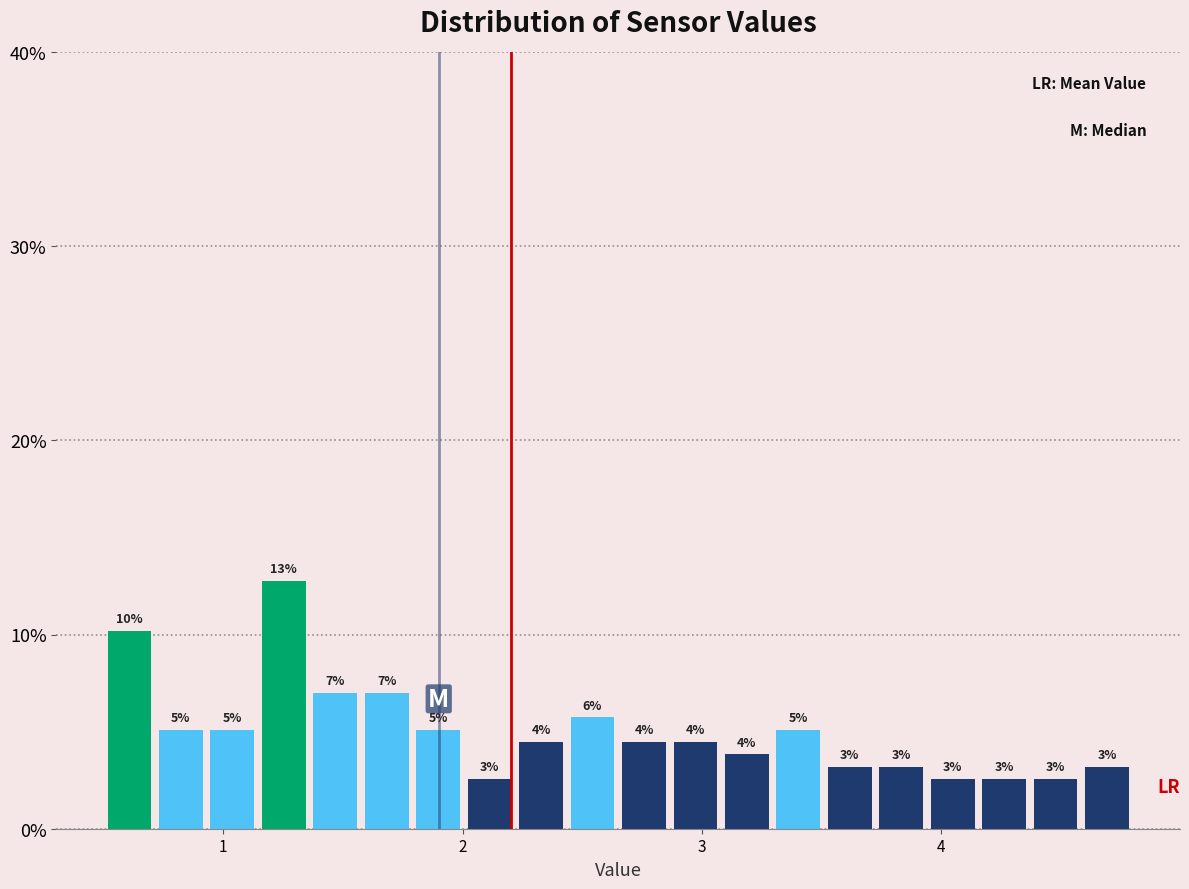

Read against the x-axis, roughly where is the centre of the tallest bar?

1.3